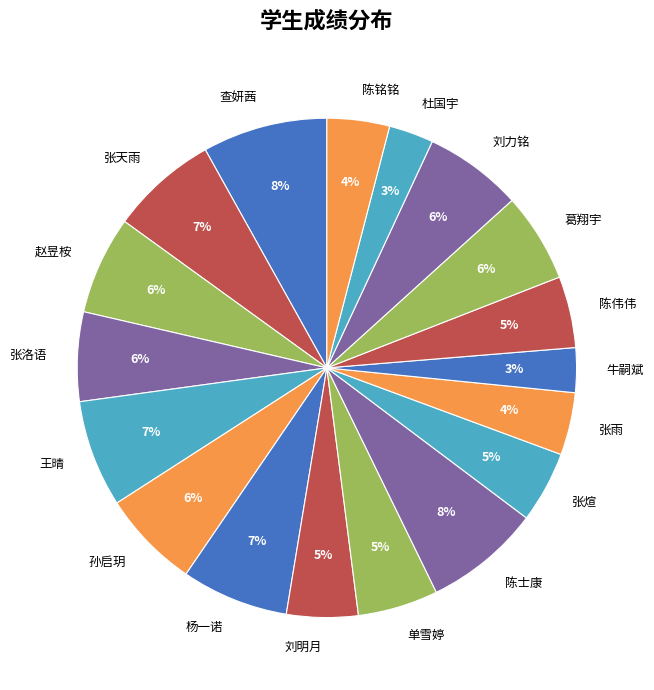

What percentage is the 陈士康 slice, to the nearest percent?

8%